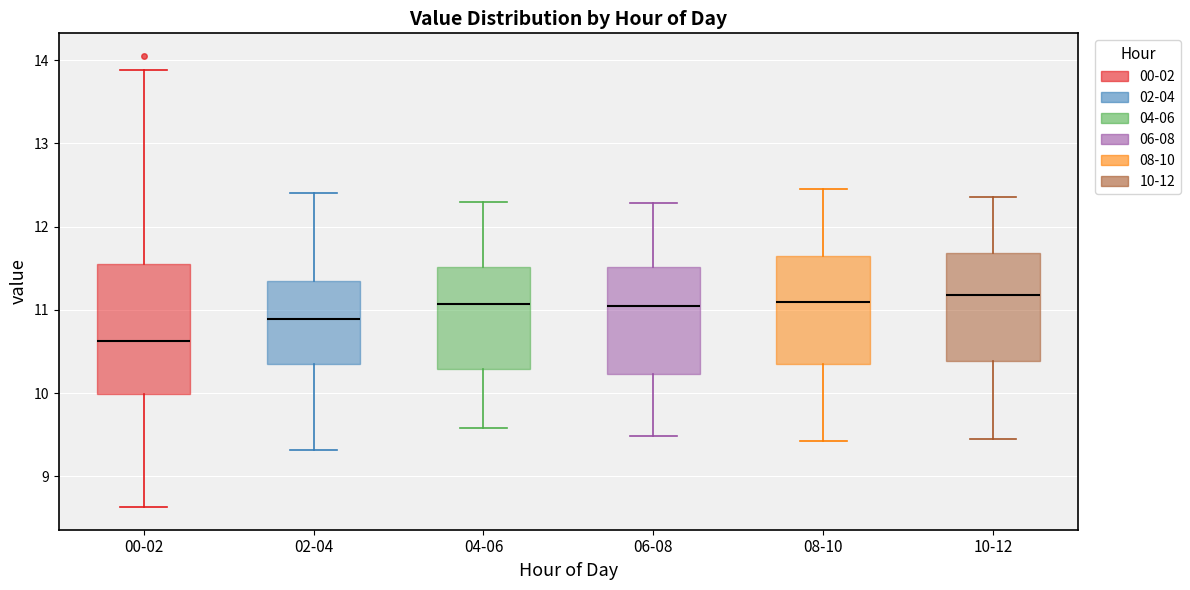

Where is the lower edge of the box for 08-10 on the y-axis? The values are not printed on the chart, so give them approximately, as read against the axis.

10.4